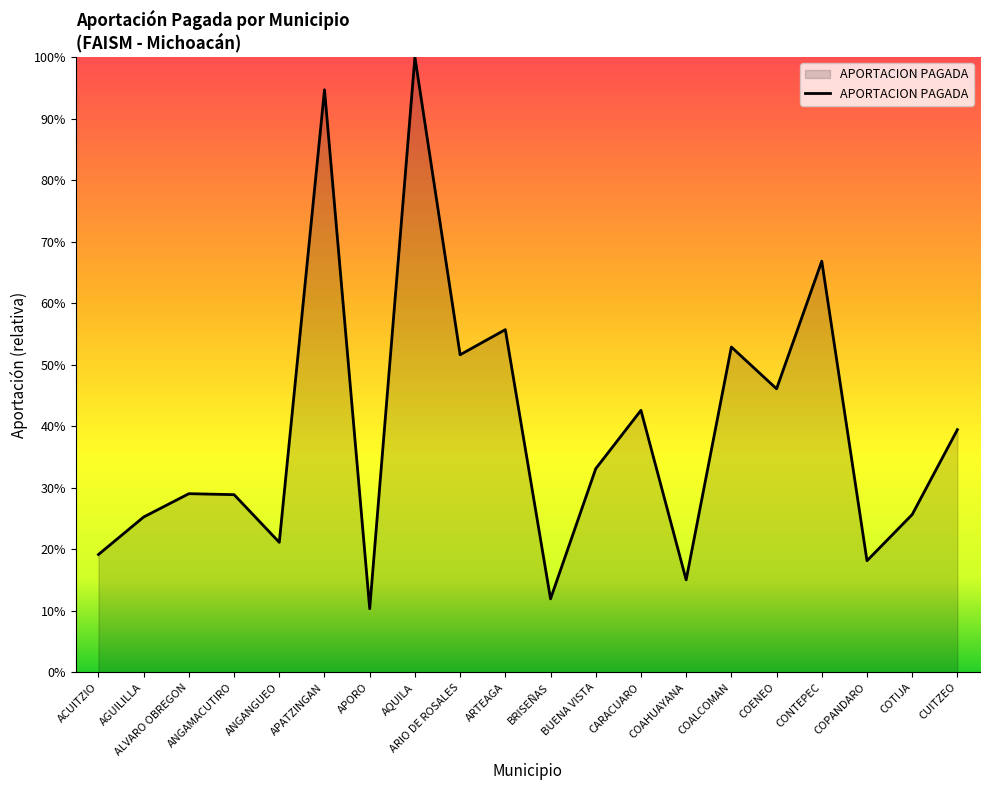

At which label does the data first exceed 33?

APATZINGAN